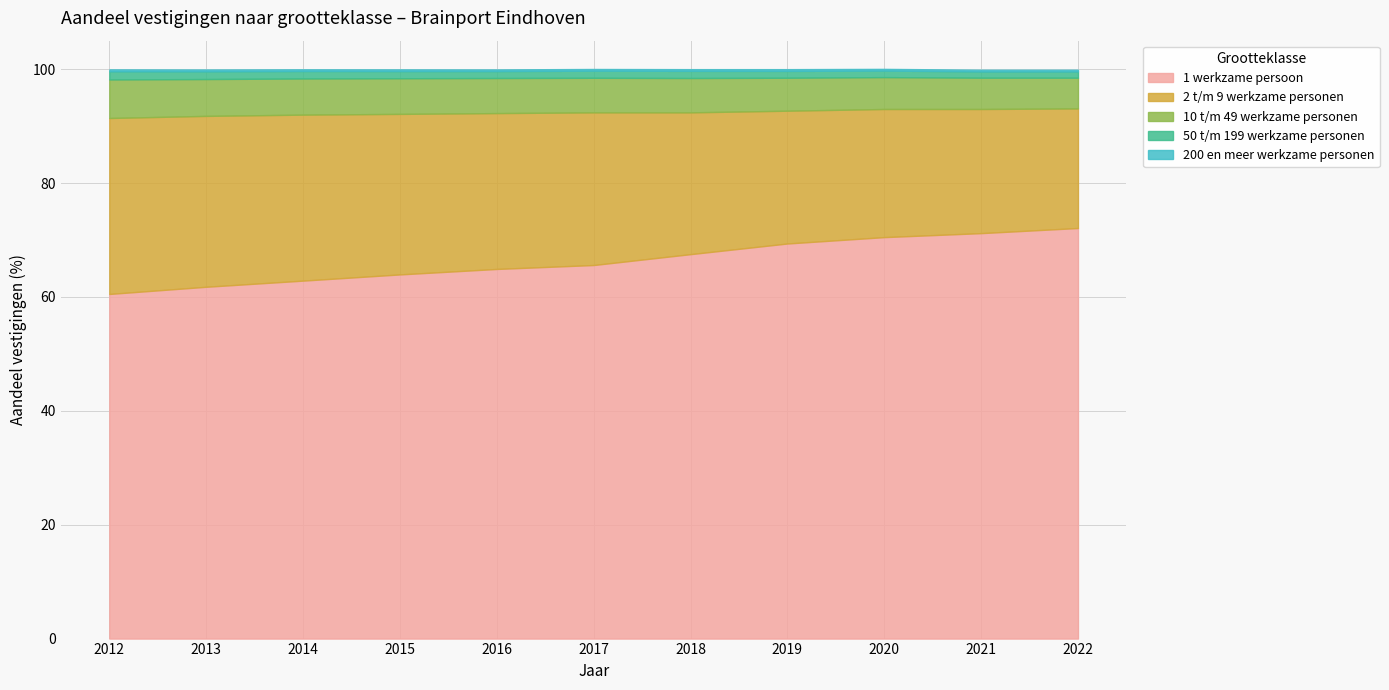

How many data points in 10 t/m 49 werkzame personen are less than 6?

4